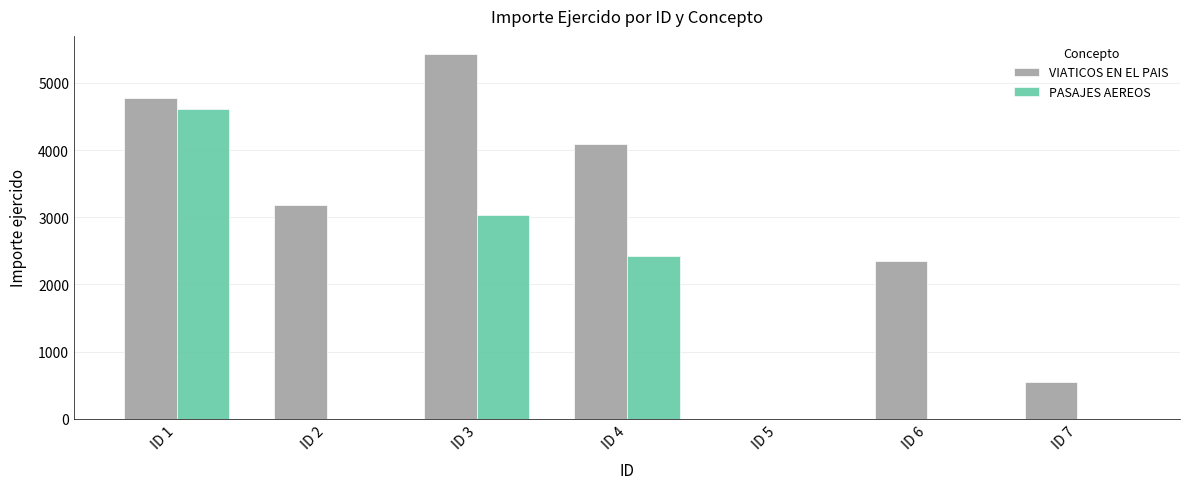

The value of PASAJES AEREOS at ID 3 is 4211.8. True or false?

False